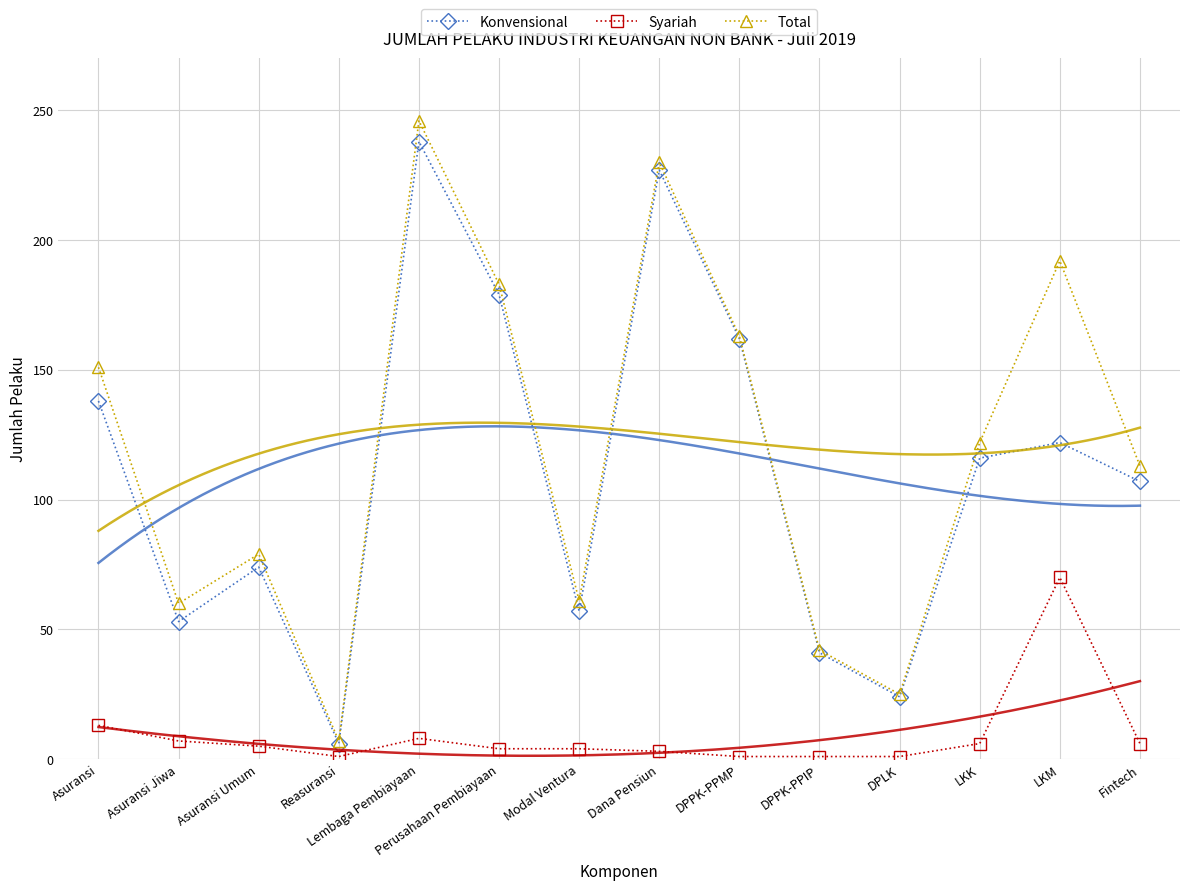

What is the label of the 12th point from the left?

LKK